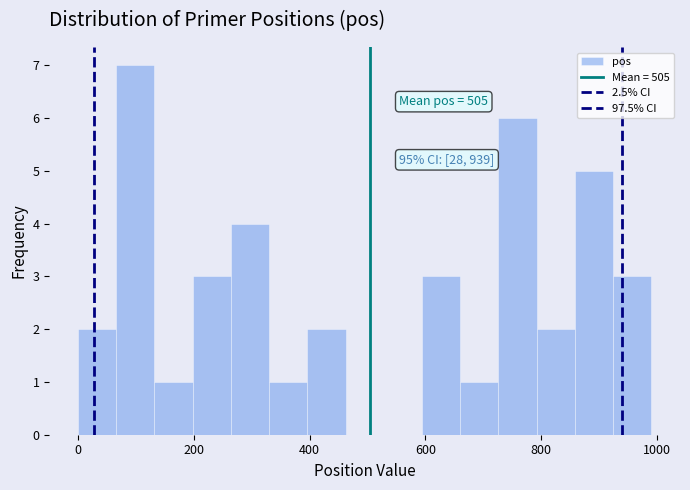

Read against the x-axis, roughly where is the centre of the tallest bar?

100